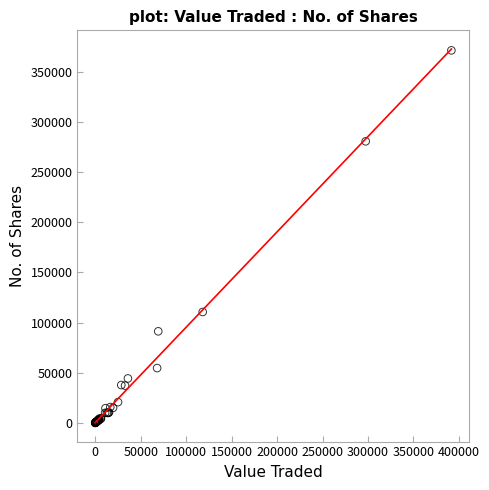

What Y value in the scatter plot is closest to 185540?

110500